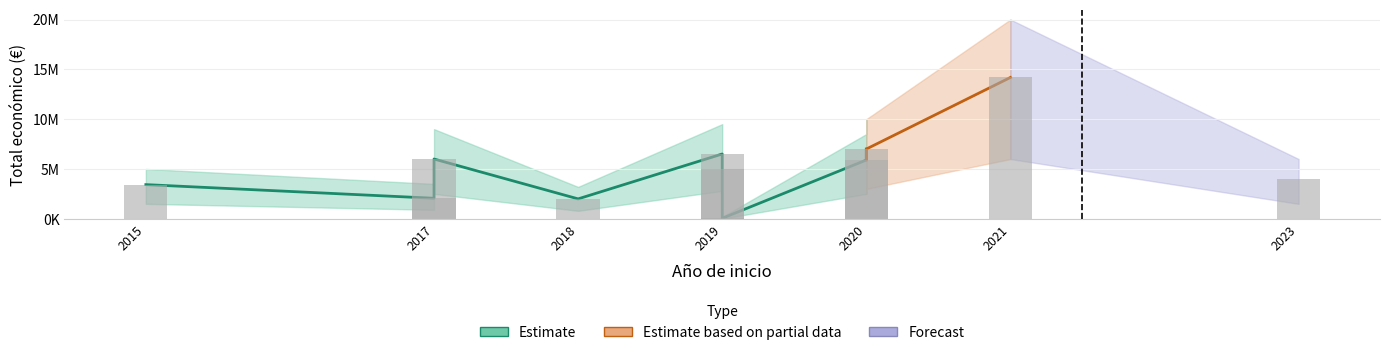

Which label corresponds to the smallest value in the chart?

2019